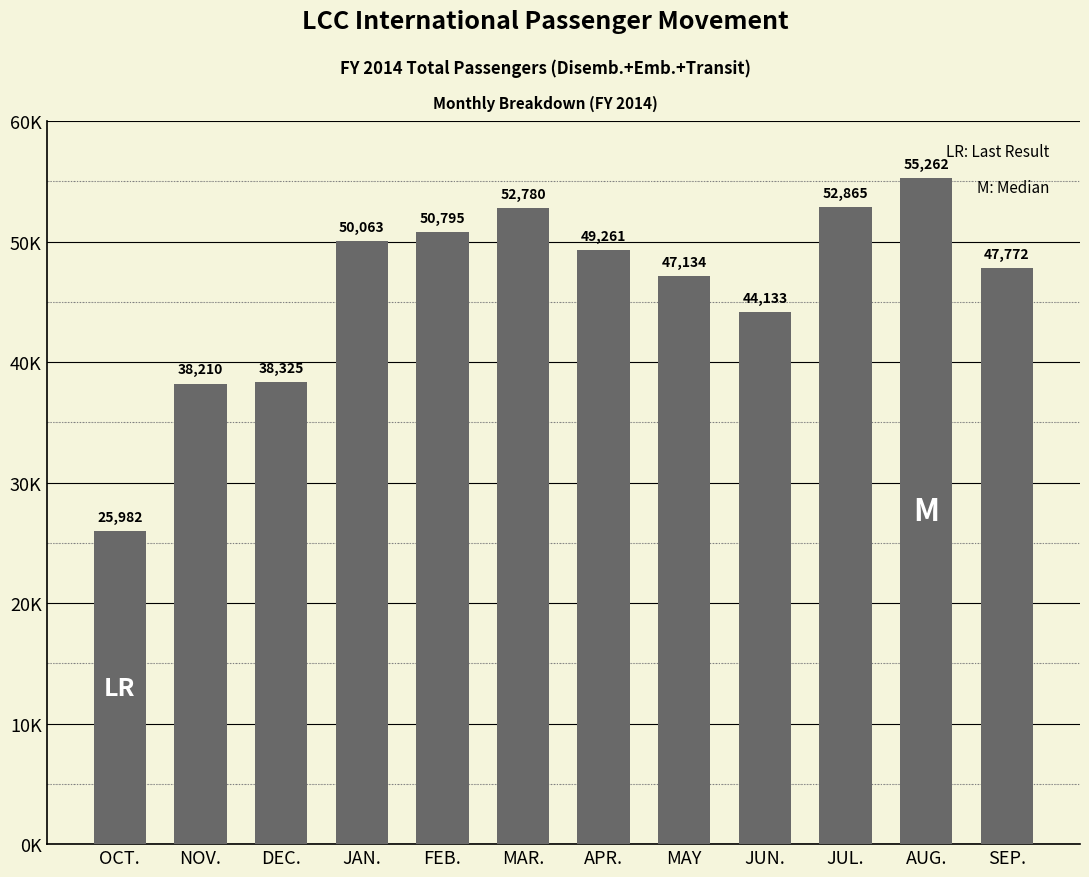

Approximately how many times larger is the value at MAR. compared to DEC.?

1.4